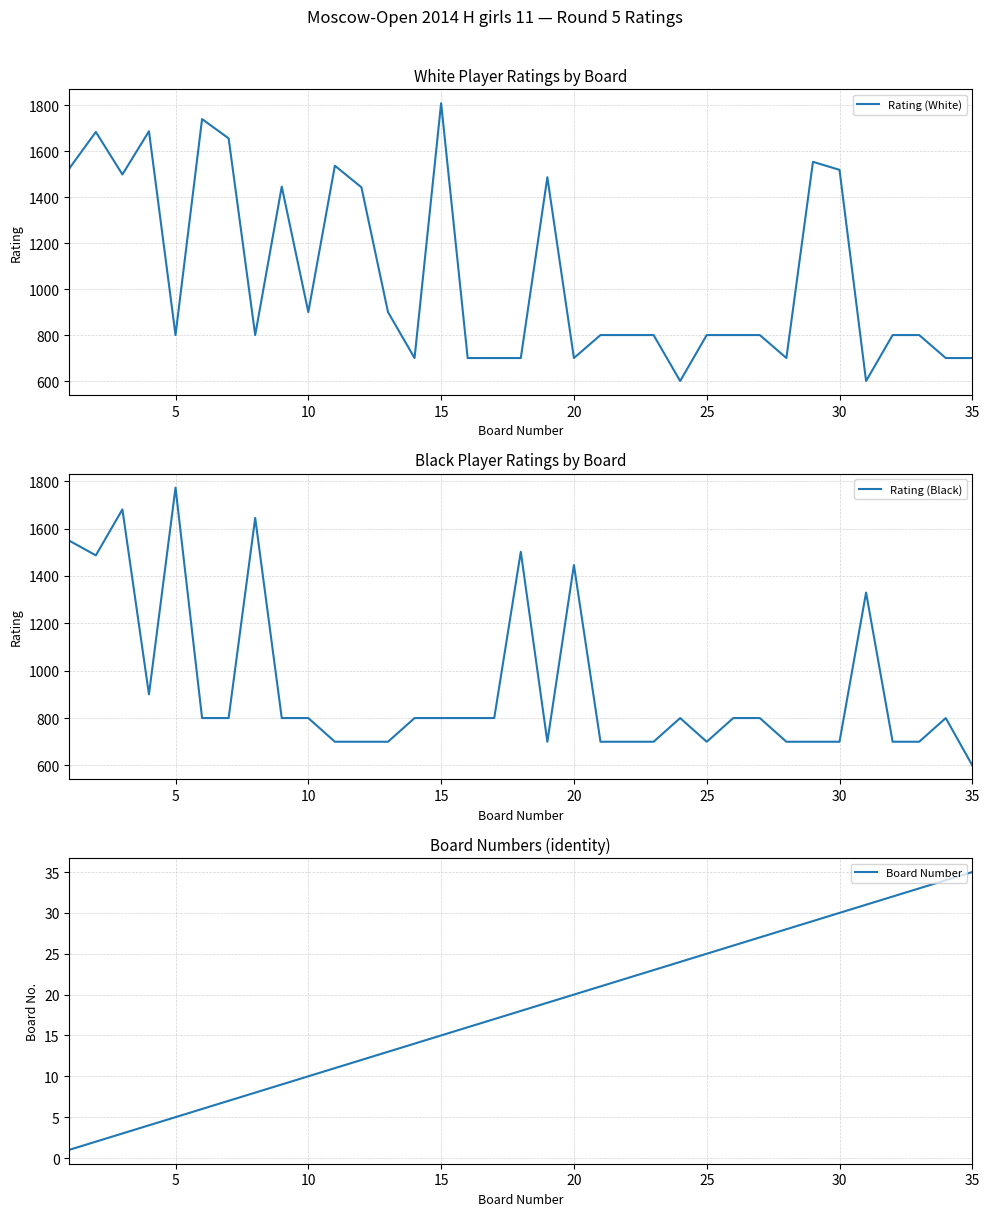

True or false: Rating (White) and Board Number cross at least once.

False